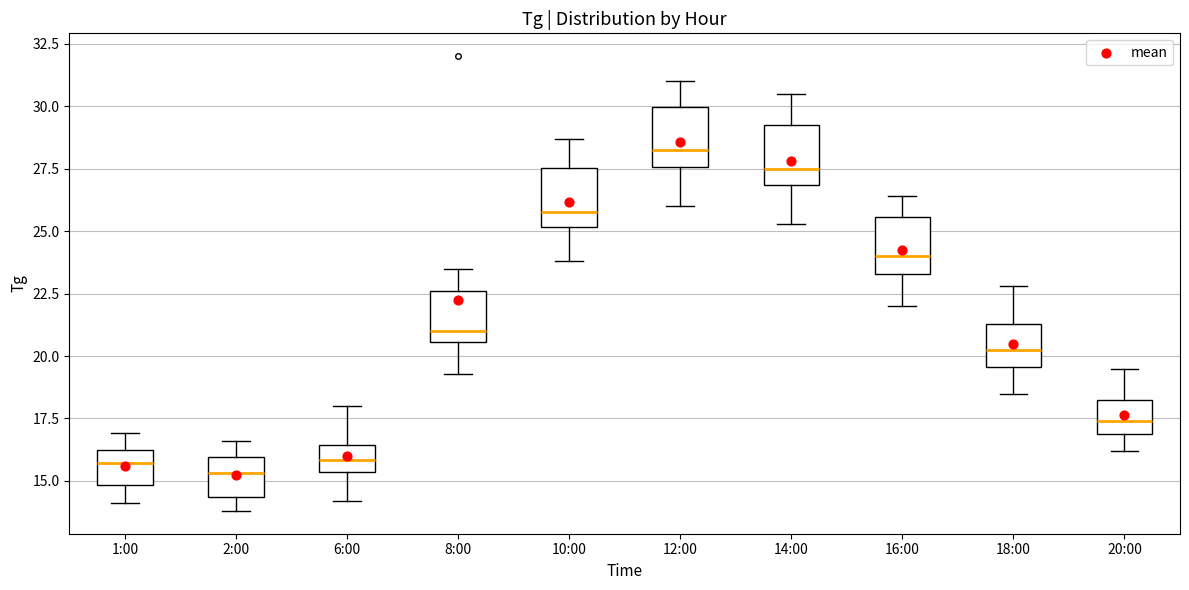

Reading left to right, transcribe this box plot: for each box, give where its median line is, the range the box spans, and where its two whiskers end, as read against the y-axis. The values are not printed on the chart, so give them approximately, as read against the axis.

1:00: median 15.5, box 15.0 to 16.5, whiskers 14.0 to 17.0
2:00: median 15.5, box 14.5 to 16.0, whiskers 14.0 to 16.5
6:00: median 16.0, box 15.5 to 16.5, whiskers 14.0 to 18.0
8:00: median 21.0, box 20.5 to 22.5, whiskers 19.5 to 23.5
10:00: median 26.0, box 25.0 to 27.5, whiskers 24.0 to 28.5
12:00: median 28.5, box 27.5 to 30.0, whiskers 26.0 to 31.0
14:00: median 27.5, box 27.0 to 29.5, whiskers 25.5 to 30.5
16:00: median 24.0, box 23.5 to 25.5, whiskers 22.0 to 26.5
18:00: median 20.5, box 19.5 to 21.5, whiskers 18.5 to 23.0
20:00: median 17.5, box 17.0 to 18.5, whiskers 16.0 to 19.5